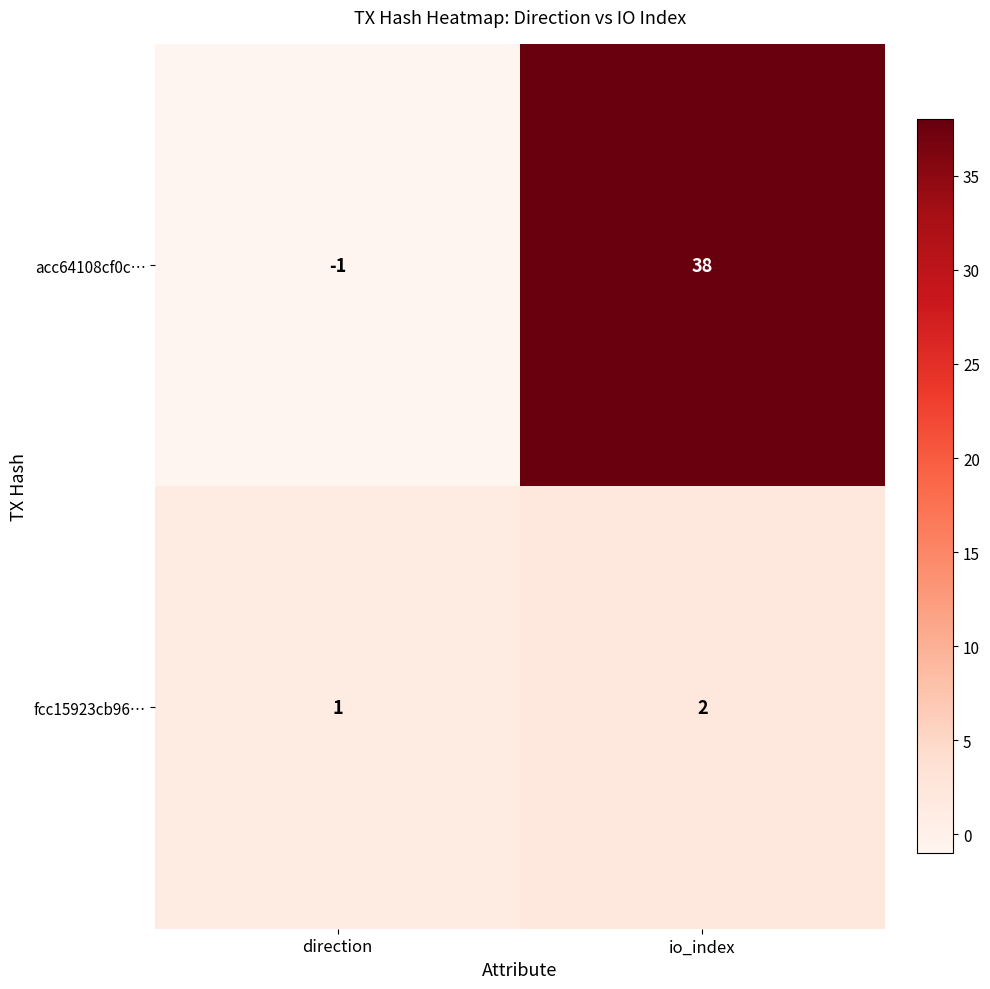

What is the greatest value displayed?

38